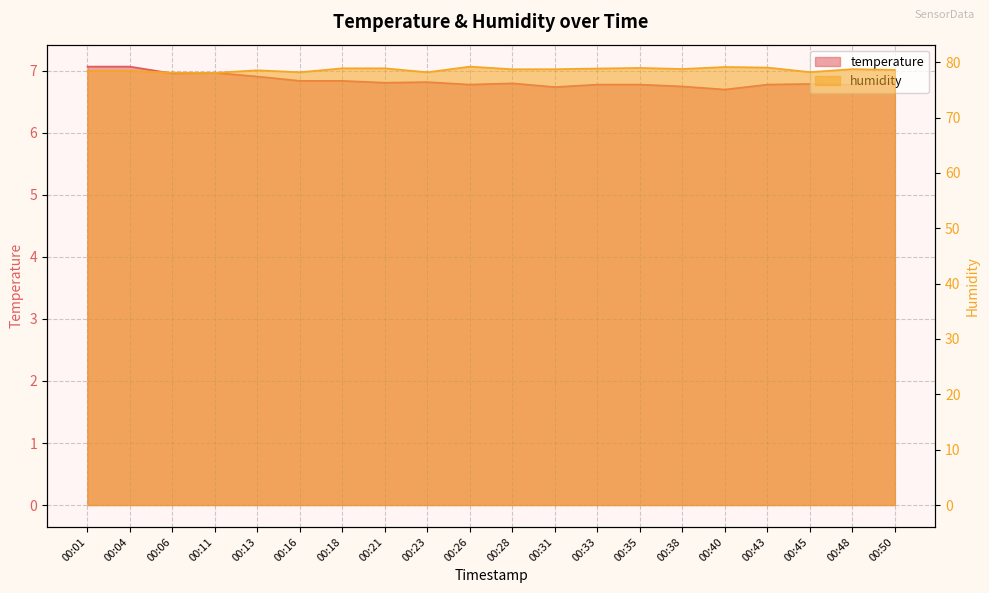

How many interior local valleys does the humidity series have?

6